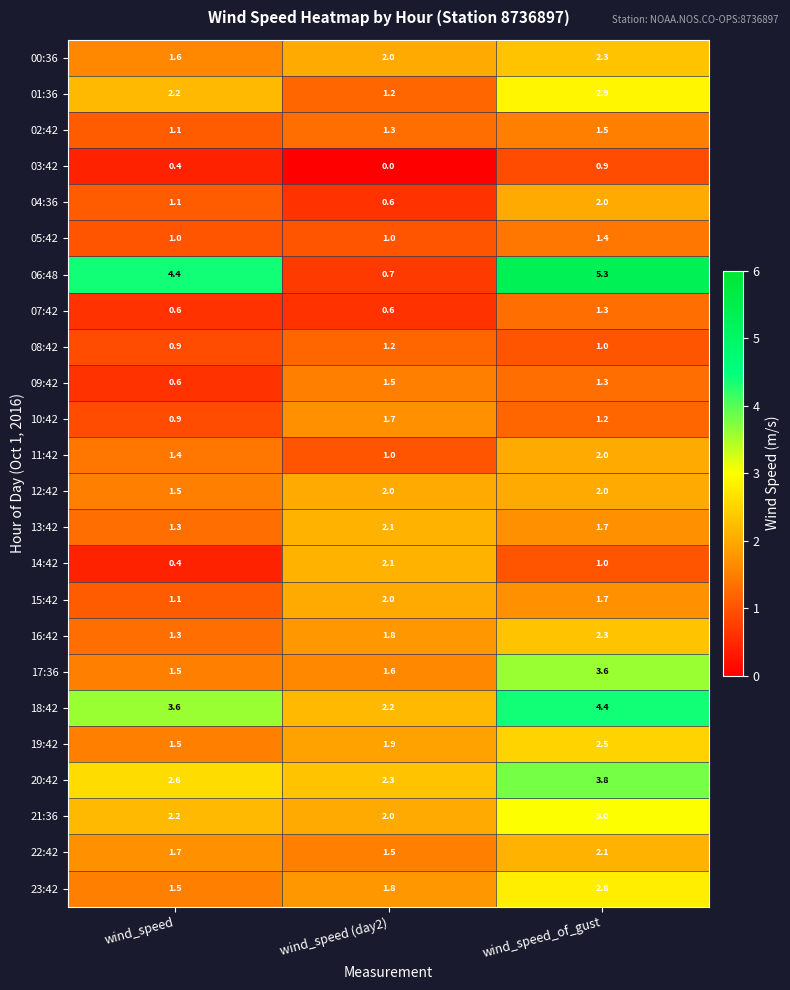

List the labels in order of 04:36 value, largest first.

wind_speed_of_gust, wind_speed, wind_speed (day2)